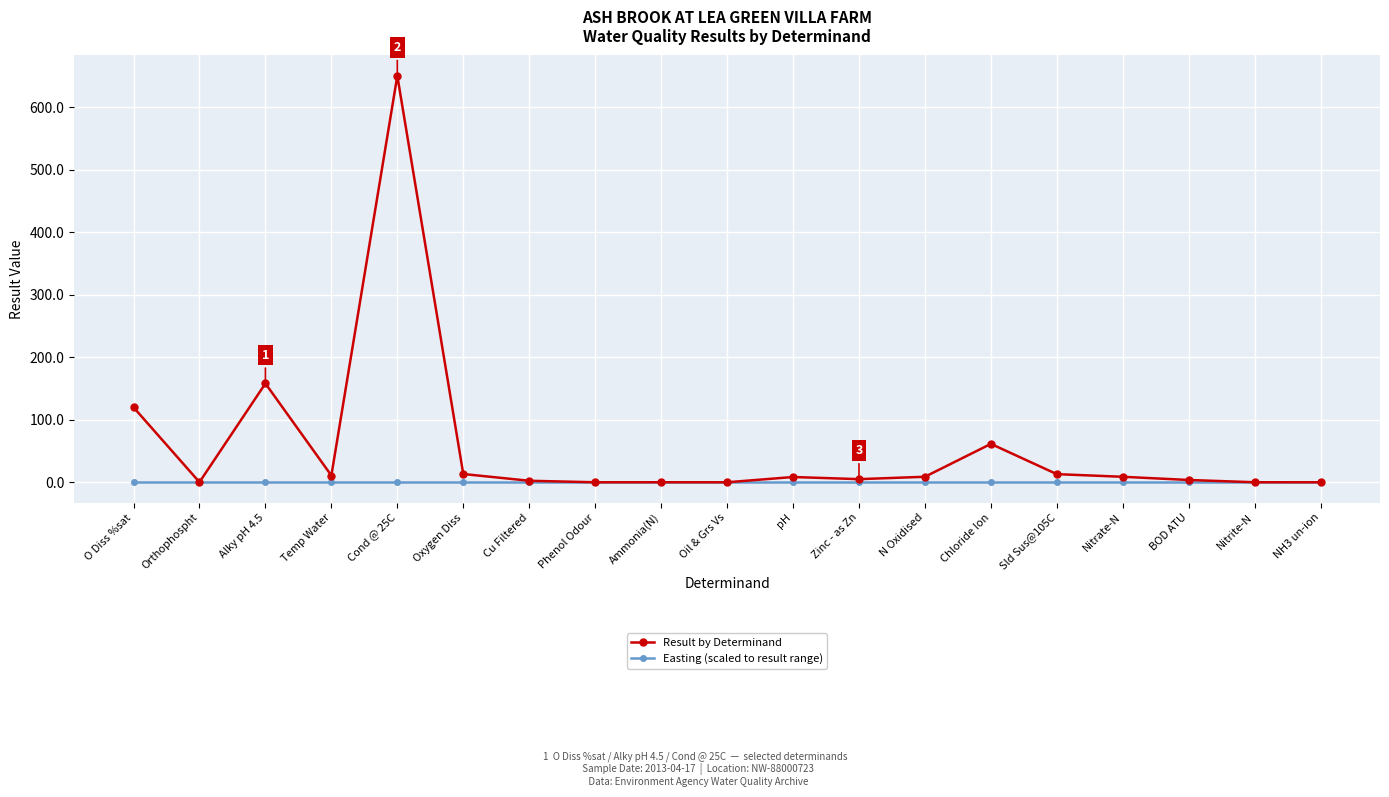

What position from the right is pH?

9